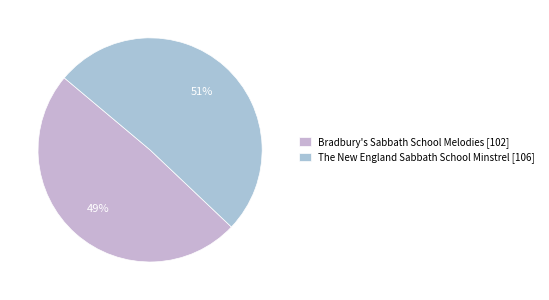

True or false: The New England Sabbath School Minstrel accounts for 58% of the total.

False